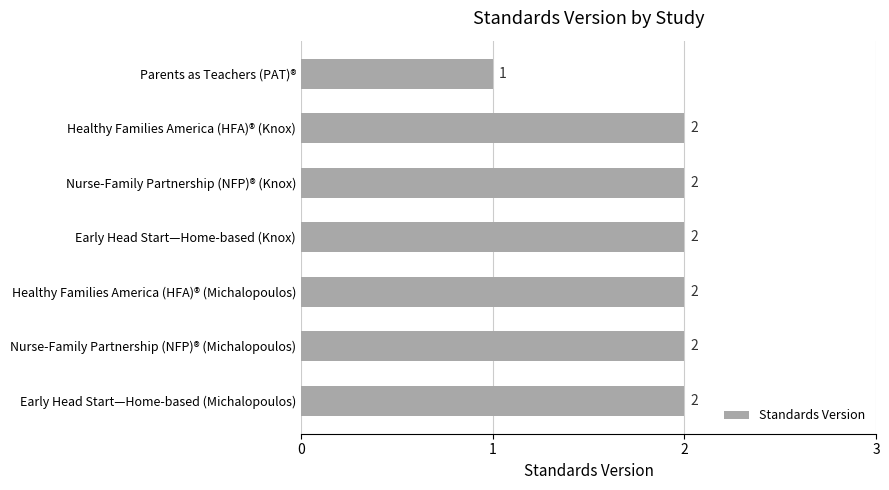

The chart shows a value of 2 at Healthy Families America (HFA)® (Michalopoulos). True or false?

True